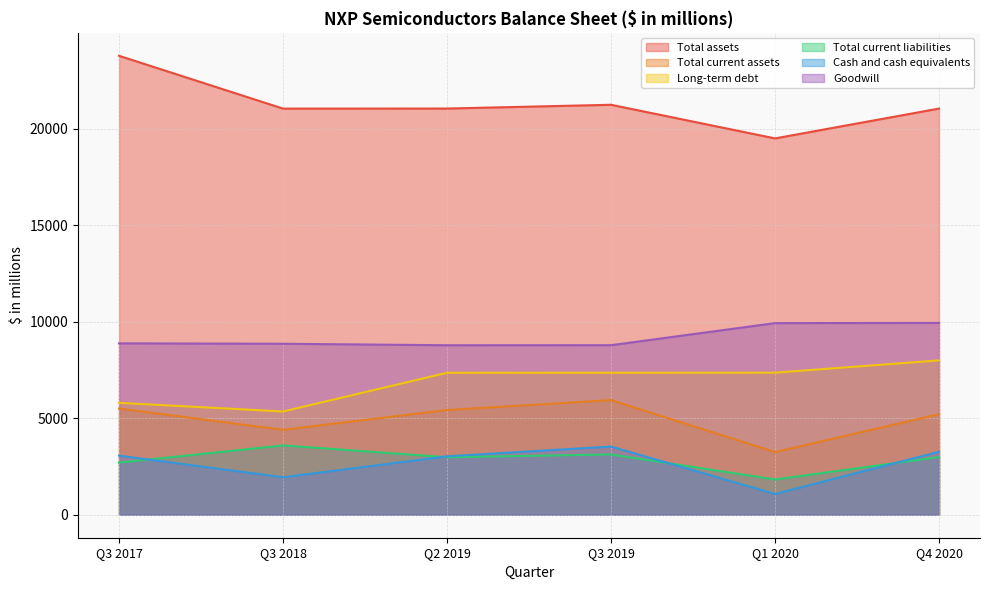

True or false: Total assets has a value of 21059 at Q2 2019.

True